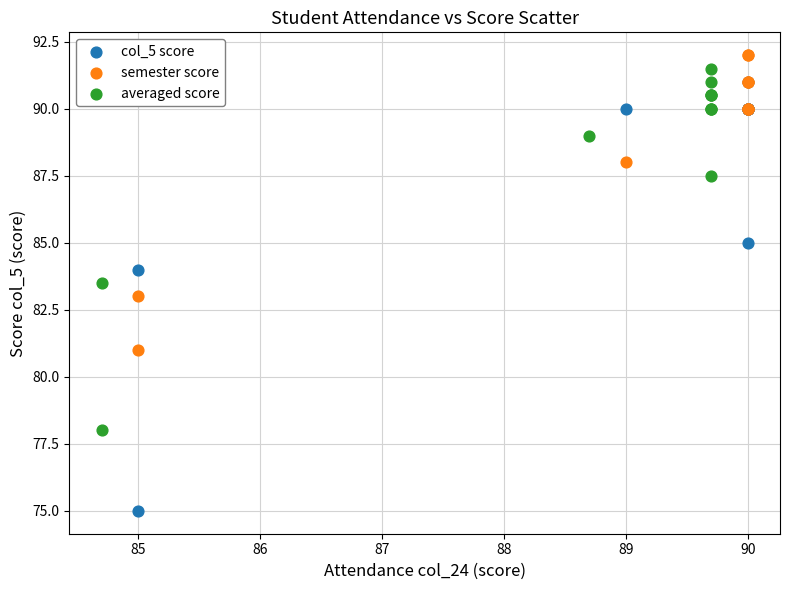

Which series contains the lowest Y value?

col_5 score